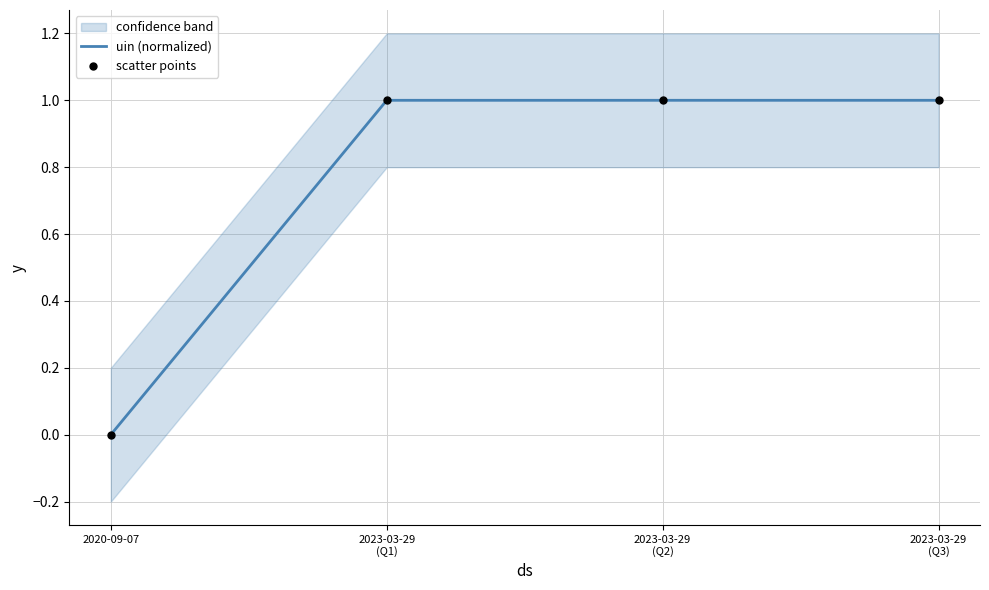

Is the value of scatter points at 2023-03-29
(Q1) greater than the value of uin (normalized) at 2023-03-29
(Q2)?

No